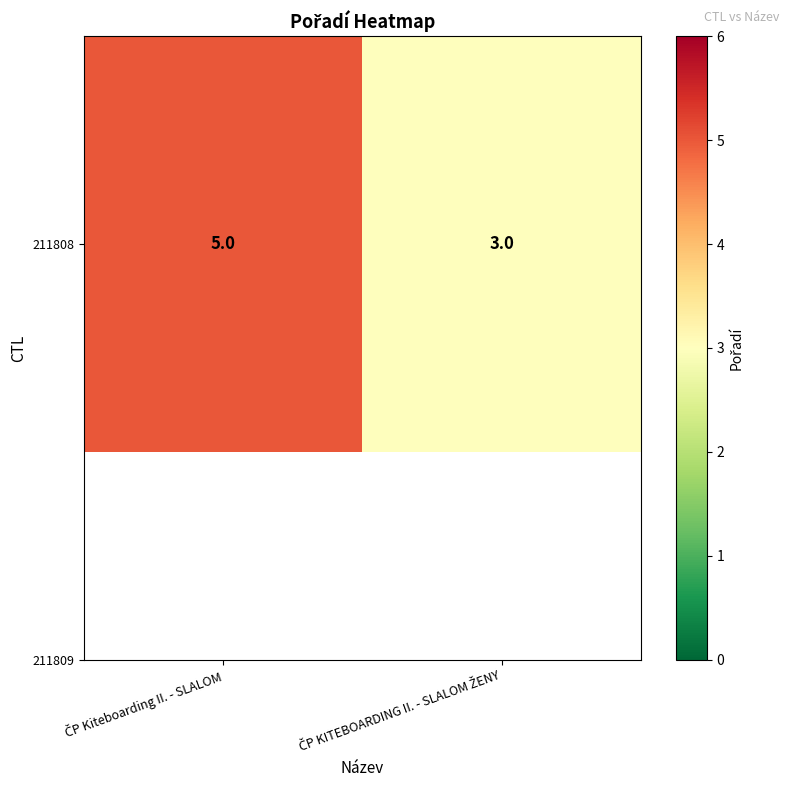

What value does the data have at ČP Kiteboarding II. - SLALOM?

5